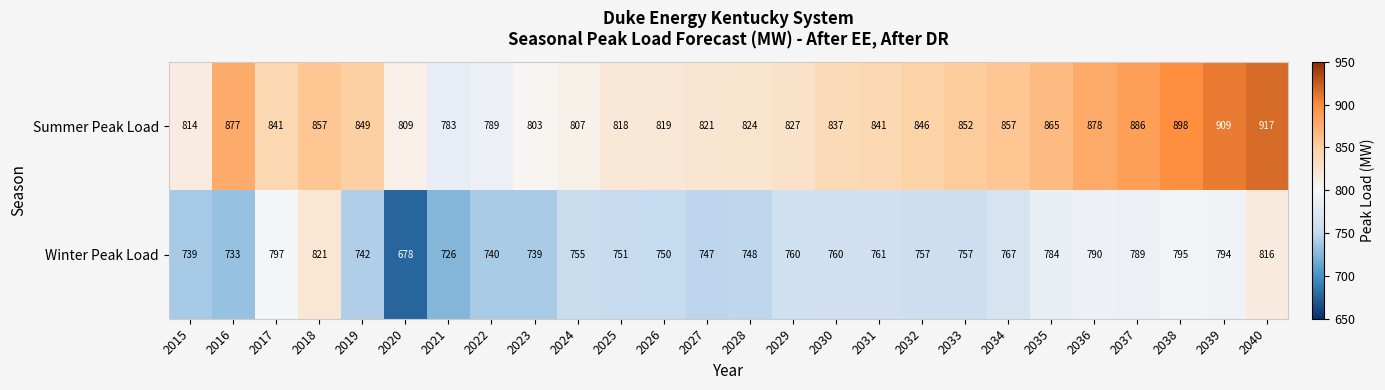

Is it true that Summer Peak Load equals 342 at 2021?

False